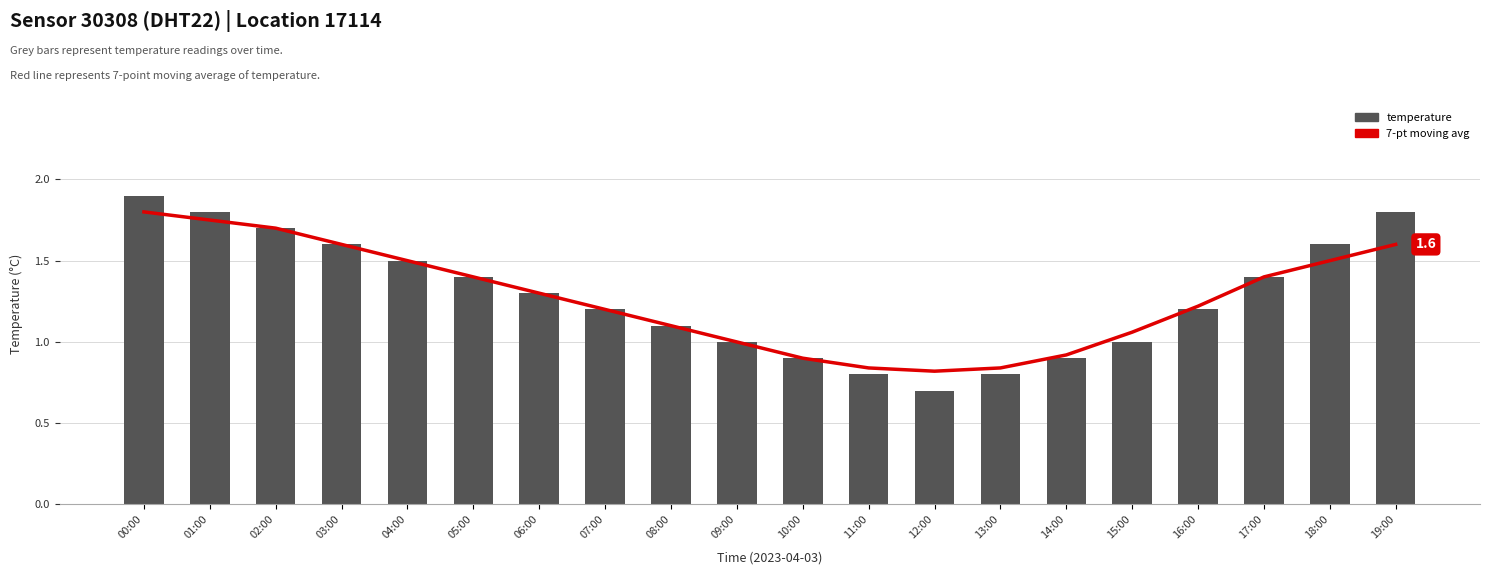

Is the value of 7-pt moving avg at 05:00 greater than the value of temperature at 11:00?

Yes